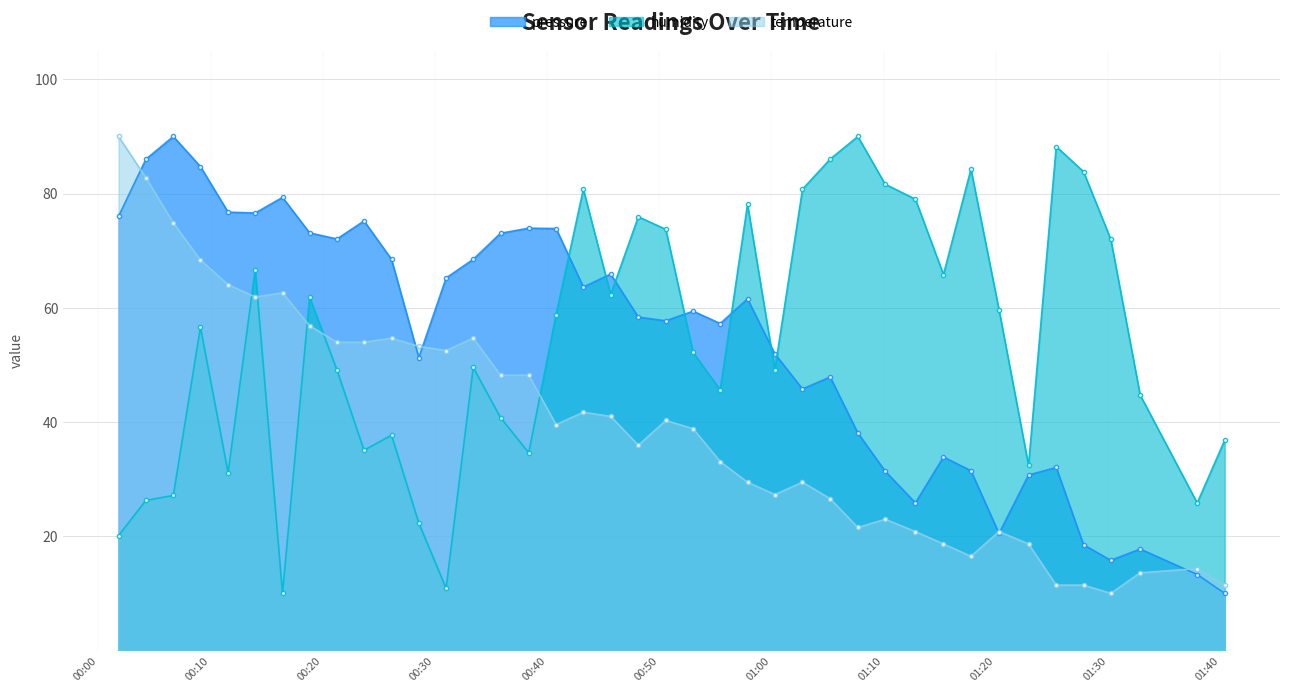

Count the number of data series in this chart.

3